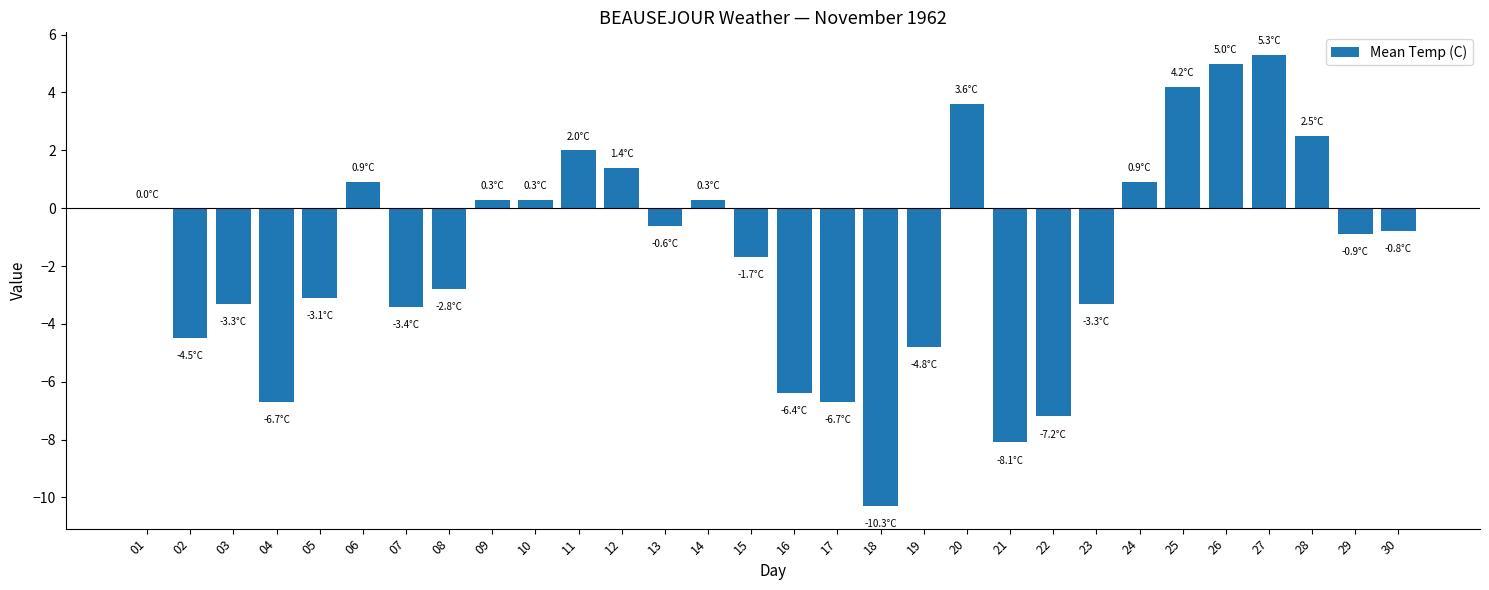

How many data points does each series have?

30